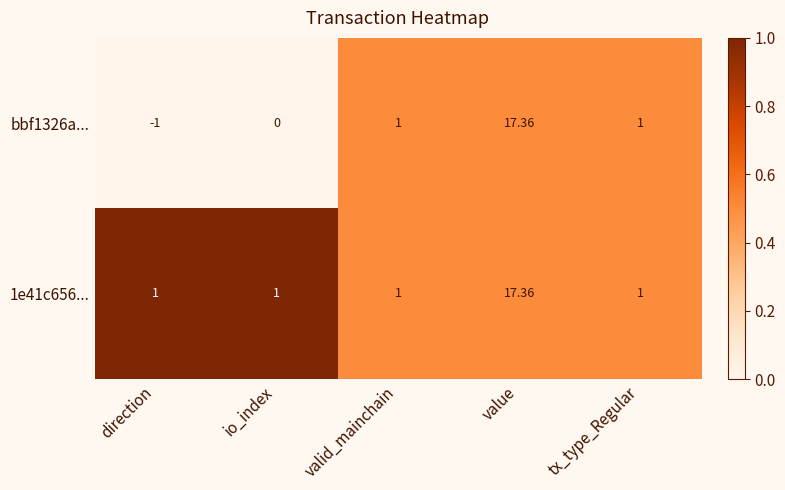

At which category is the sum across all series the highest?

value